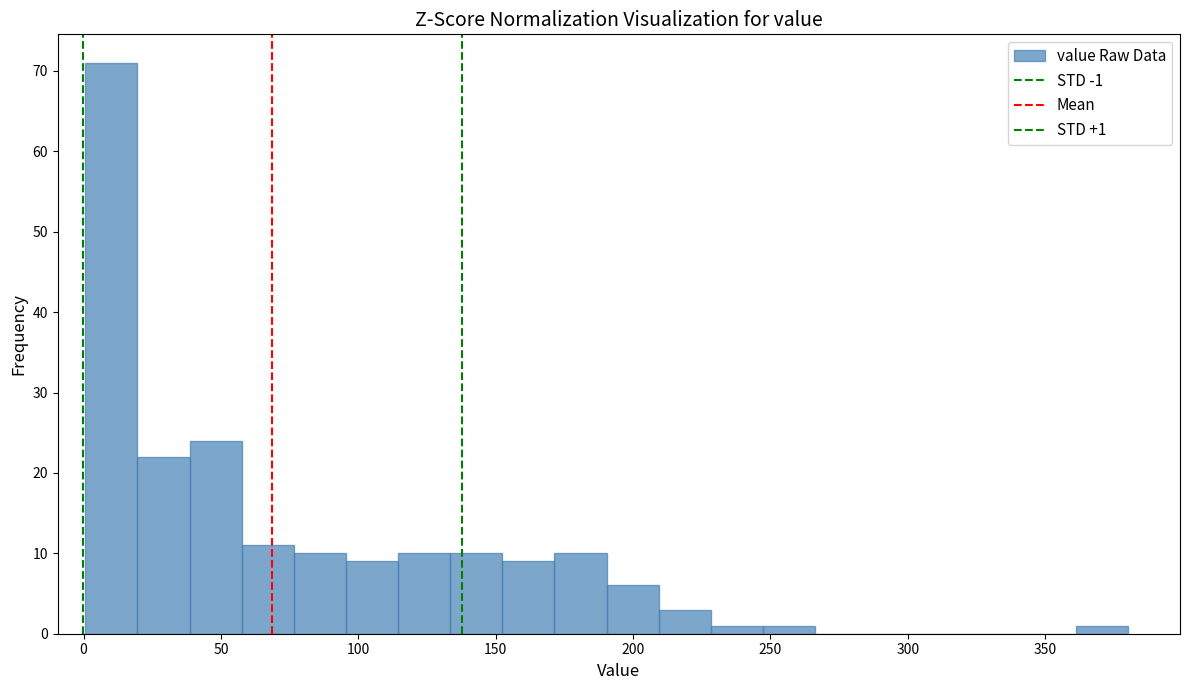

Read against the x-axis, roughly where is the centre of the tallest bar?

10